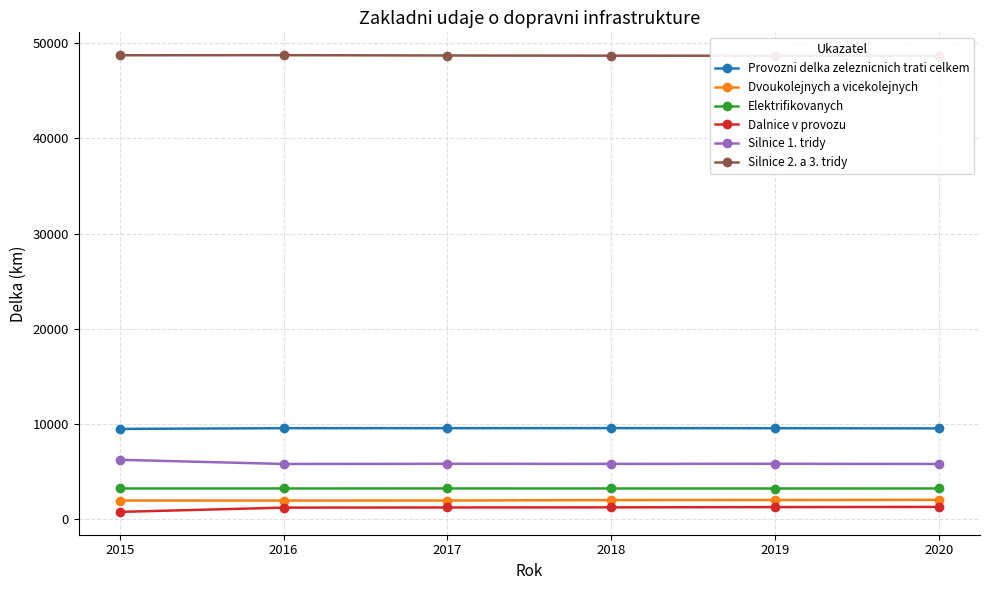

True or false: Dvoukolejnych a vicekolejnych and Provozni delka zeleznicnich trati celkem cross at least once.

False